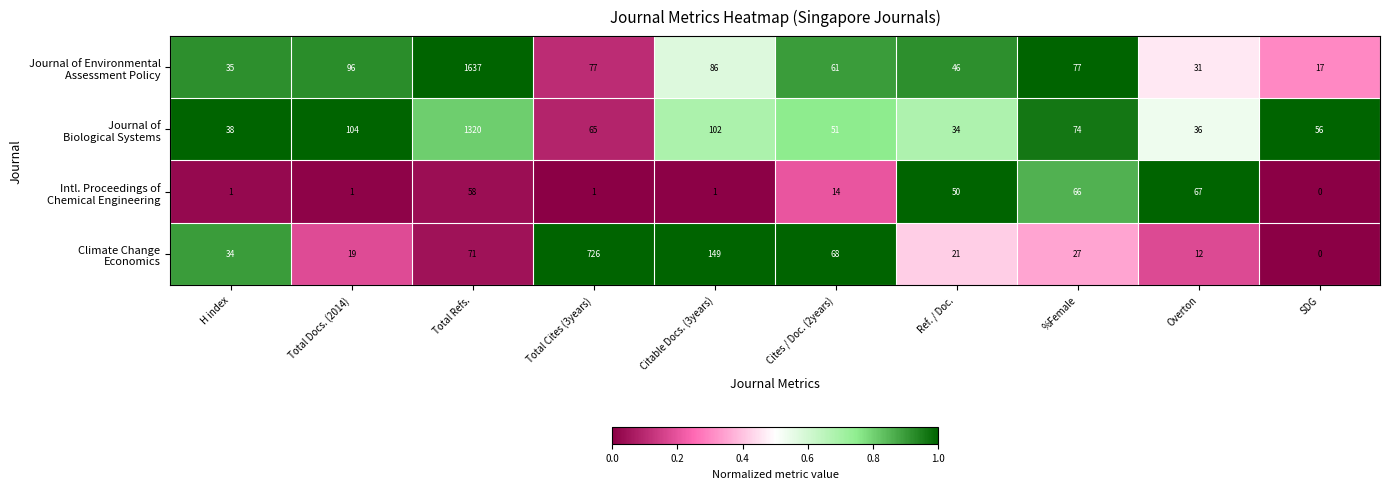

At which category is the sum across all series the highest?

Total Refs.